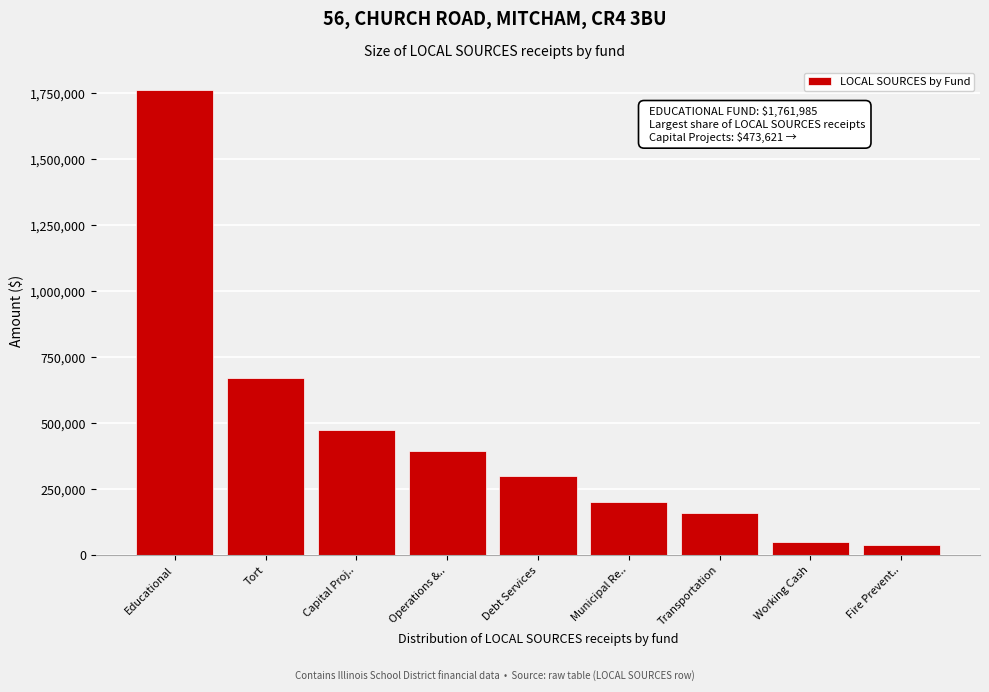

Reading right to left, what are all the values shown in this chart?

Fire Prevent..=37357	Working Cash=48353	Transportation=160186	Municipal Re..=201996	Debt Services=300175	Operations &..=396745	Capital Proj..=473621	Tort=669912	Educational=1761985